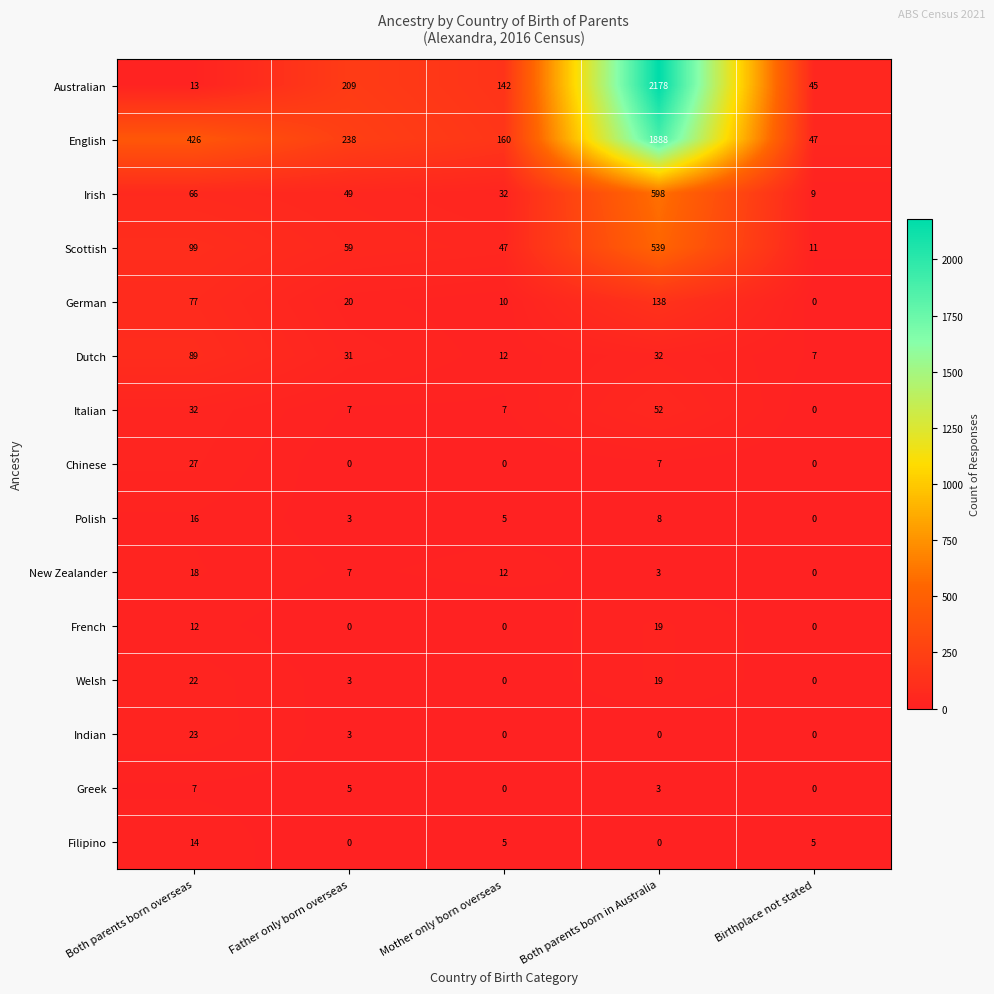

What is the difference between the second highest and second lowest values in the New Zealander series?

9